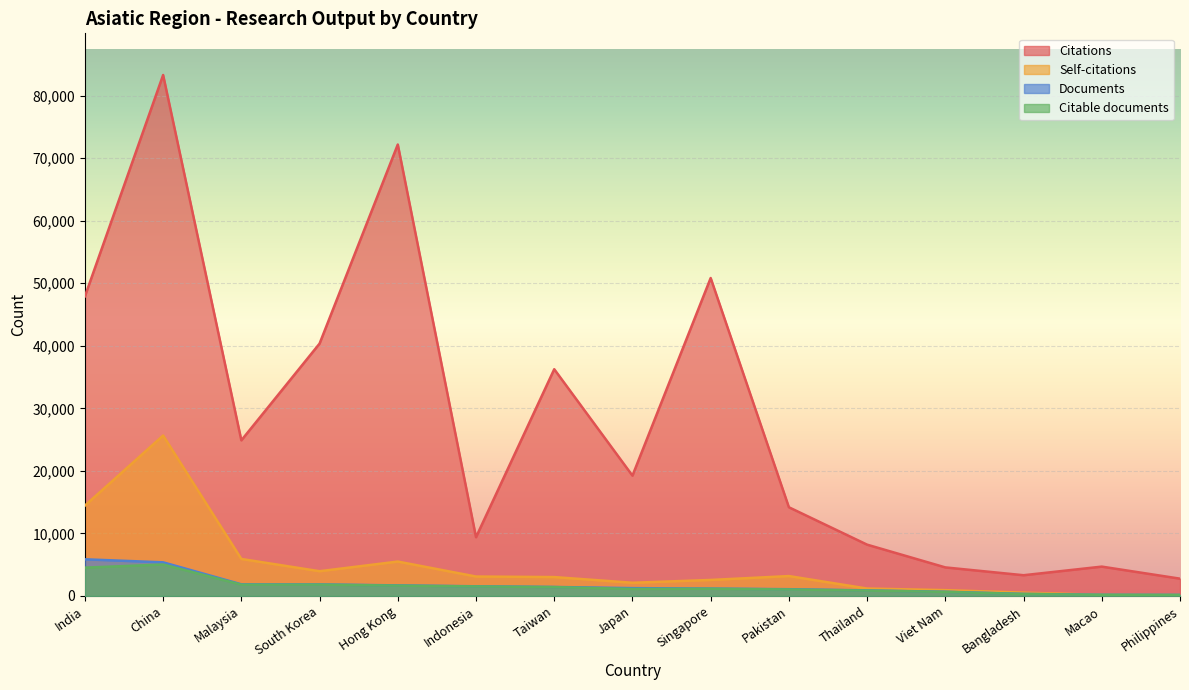

True or false: Citations has a value of 18777 at China.

False